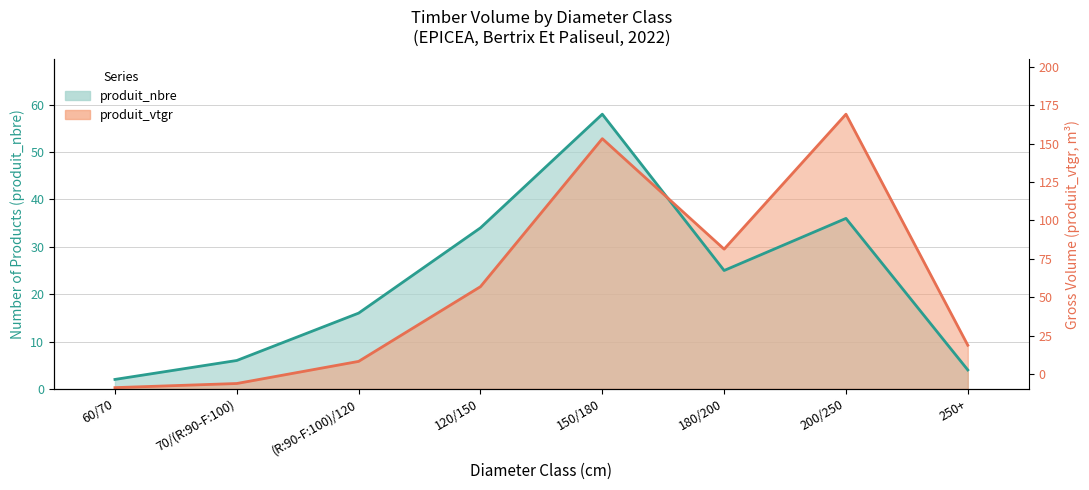

What is the label of the 6th point from the right?

(R:90-F:100)/120